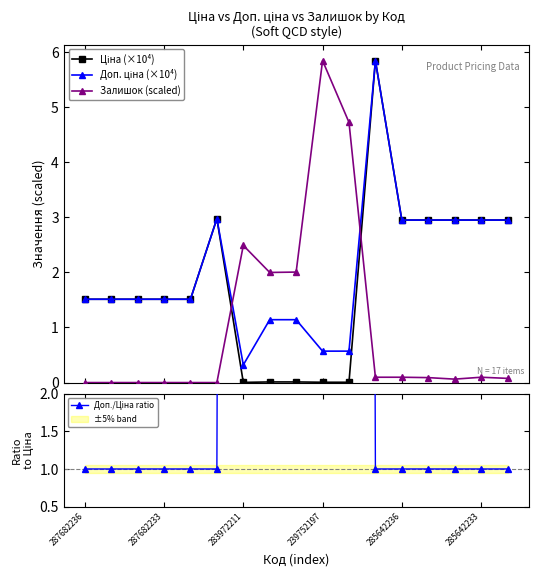

Is the value of Ціна (×10⁴) at 285642236 greater than the value of Доп. ціна (×10⁴) at 287682233?

Yes